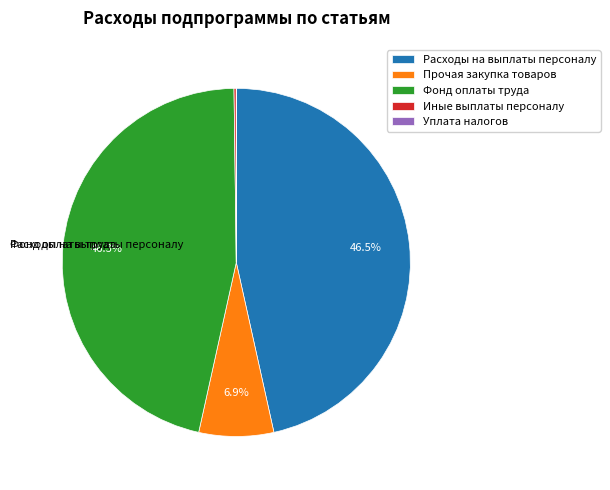

Combined, do Прочая закупка товаров and Уплата налогов account for over 50%?

No